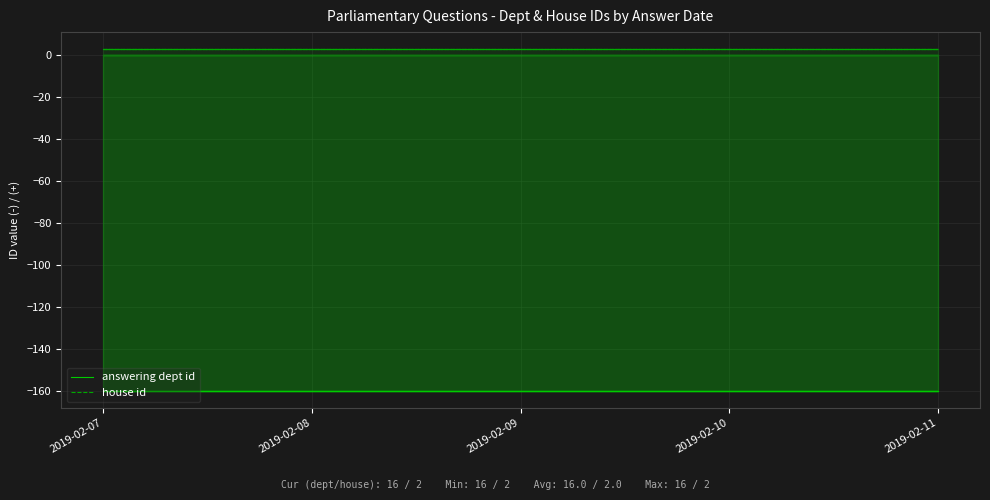

How many data points does each series have?

10